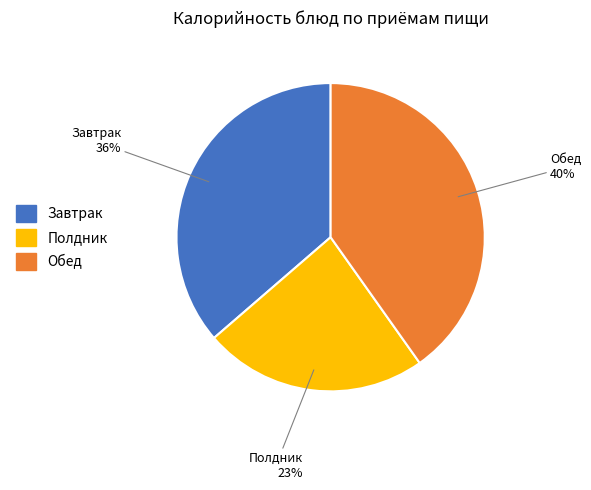

To the nearest percent, what is the average slice percentage?

33%